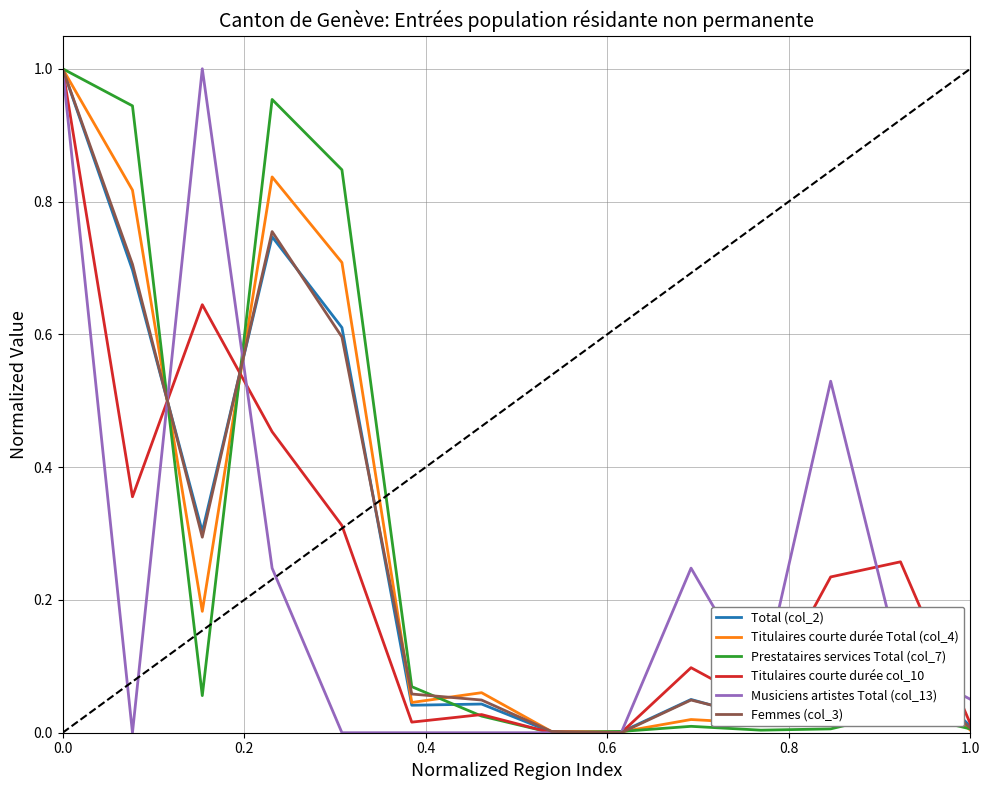

What are all the series names shown in the legend?

Total (col_2), Titulaires courte durée Total (col_4), Prestataires services Total (col_7), Titulaires courte durée col_10, Musiciens artistes Total (col_13), Femmes (col_3)